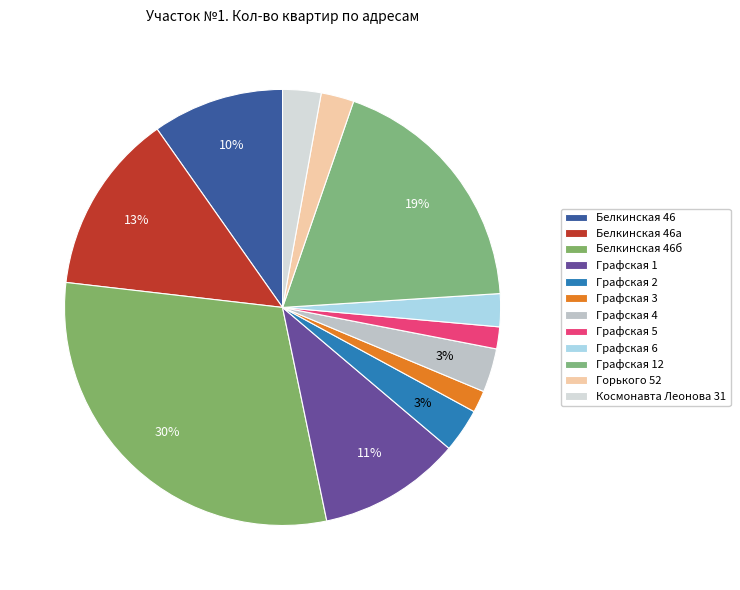

Is there a majority slice in this chart?

No